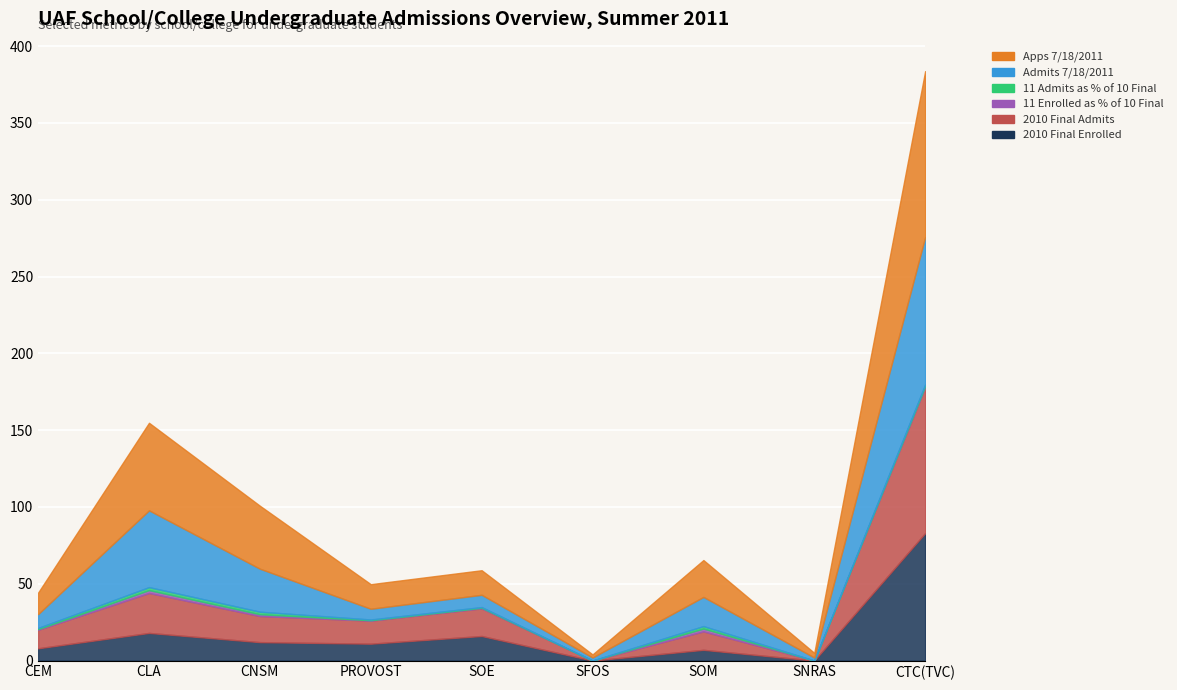

What is the label of the 3rd point from the left?

CNSM